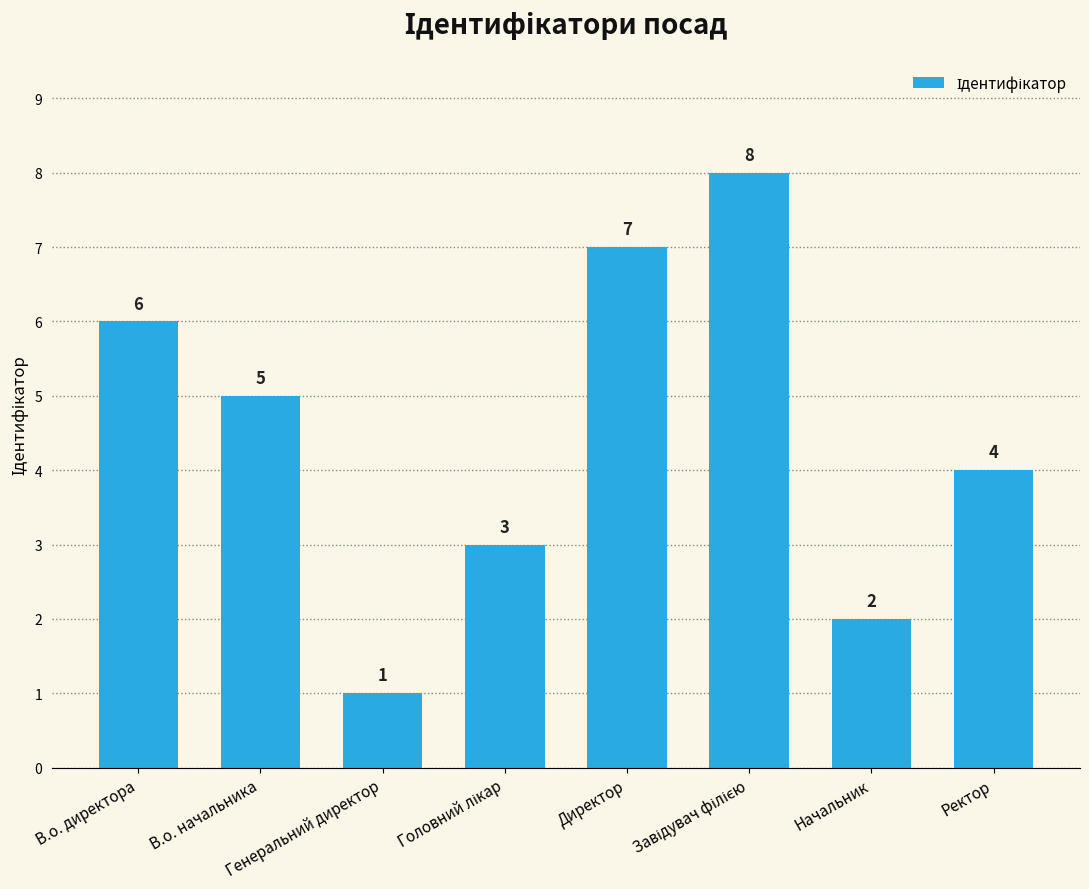

What is the maximum value shown in the chart?

8